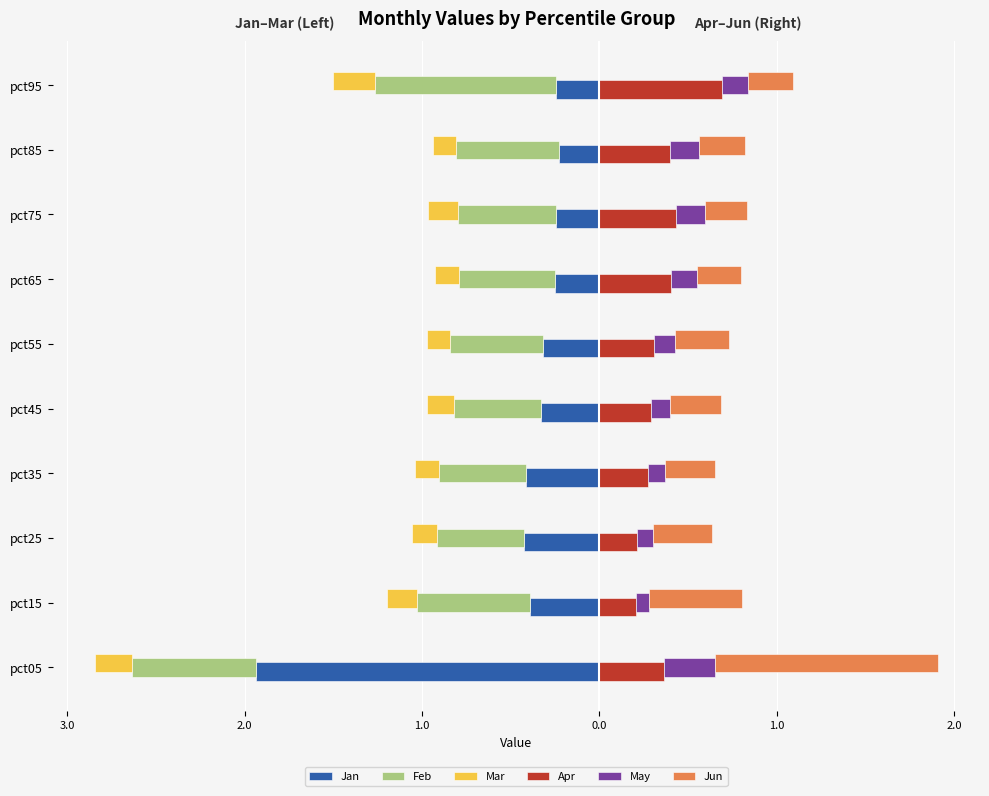

Between pct25 and pct15, which is larger?

pct15